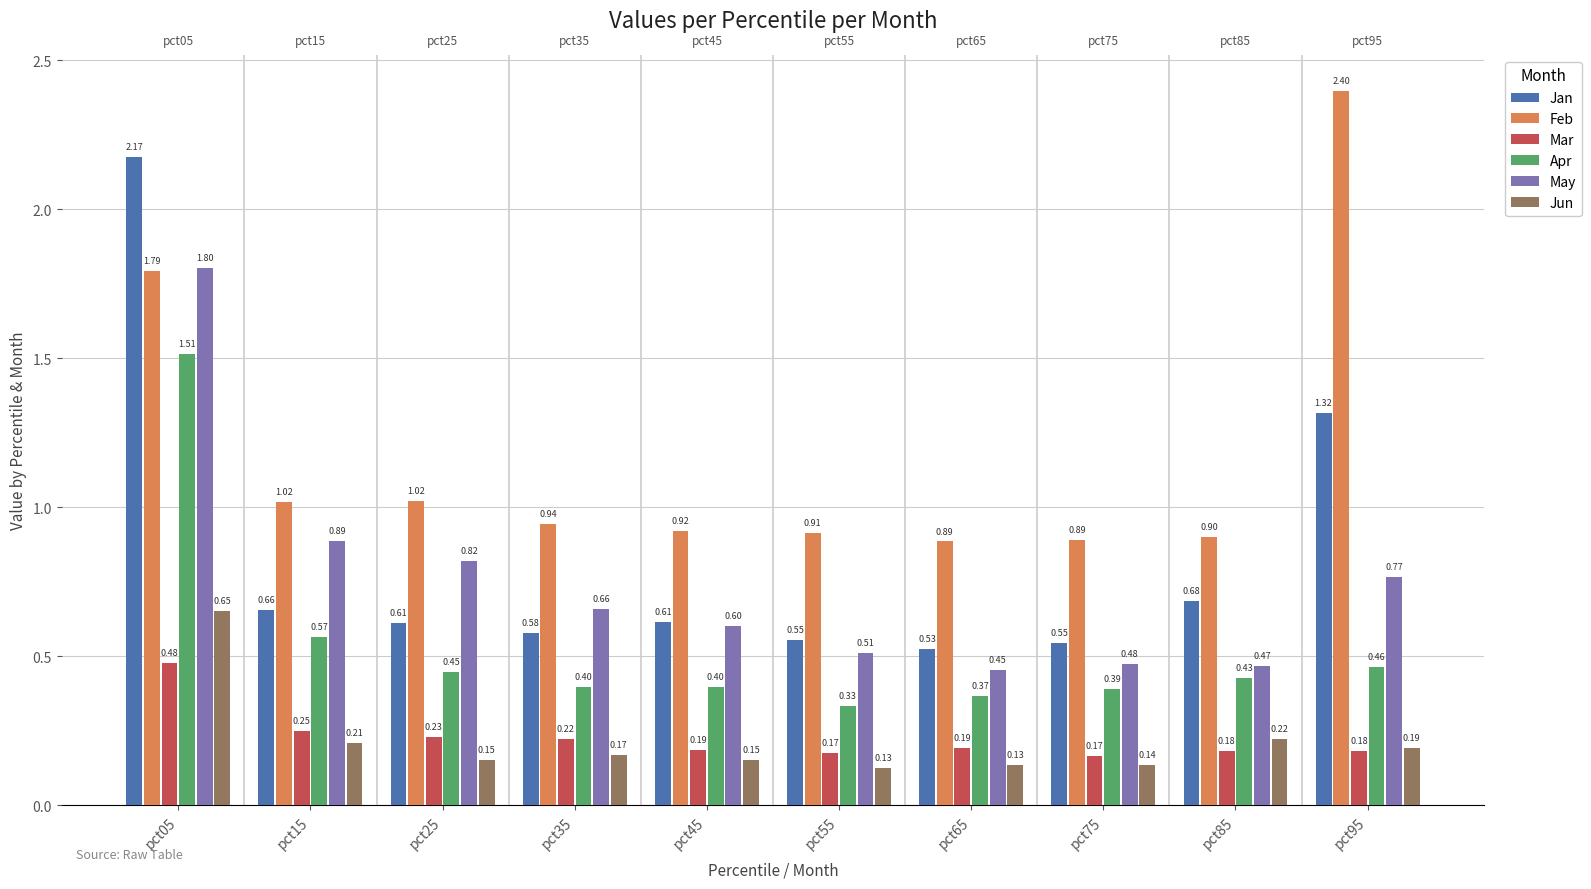

Between pct65 and pct85, which series saw the biggest shift?

Jan